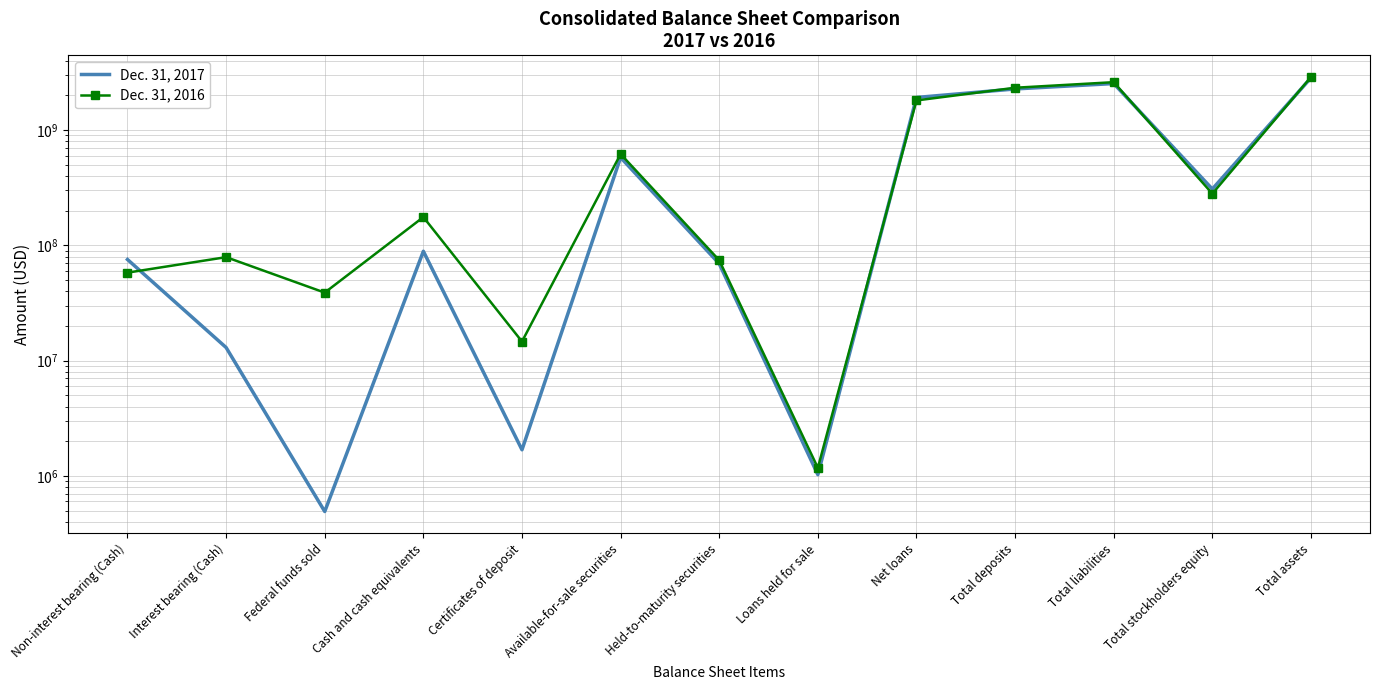

At which label is Dec. 31, 2016 closest to 1442855000?

Net loans